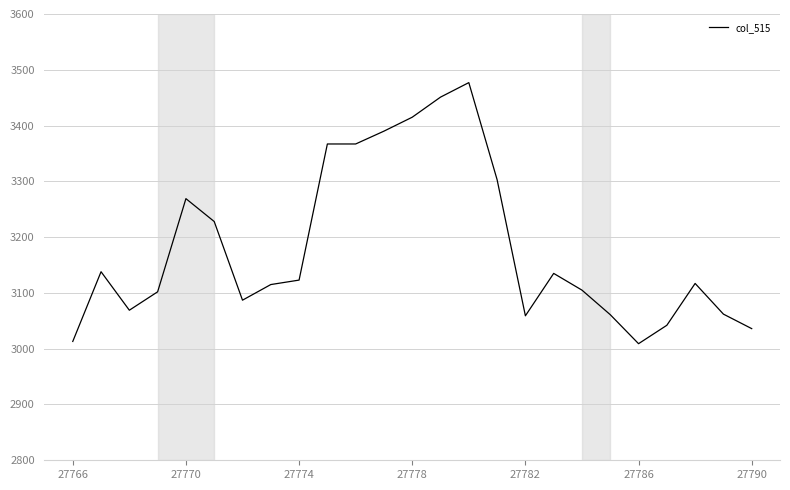

What is the minimum value shown in the chart?

3009